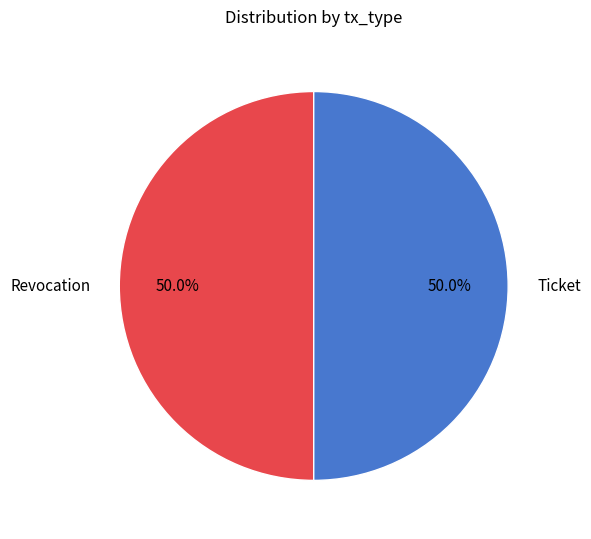

Approximately how many times larger is the value at Ticket compared to Revocation?

1.0